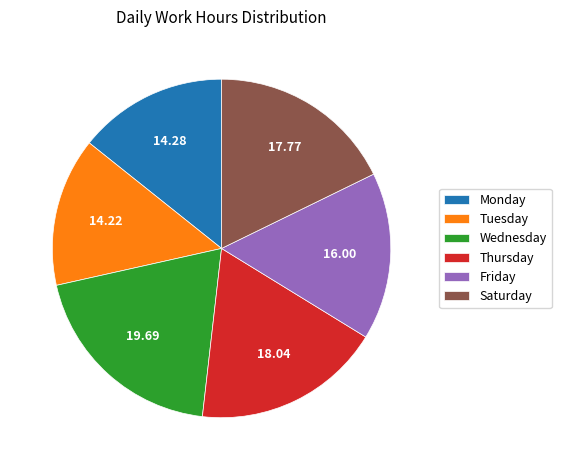

Does Wednesday account for over 50% of the chart?

No